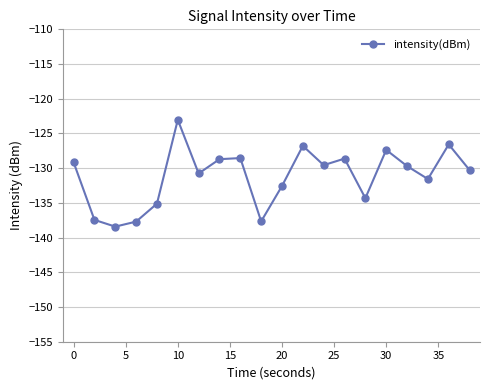

What is the average value?

-131.2